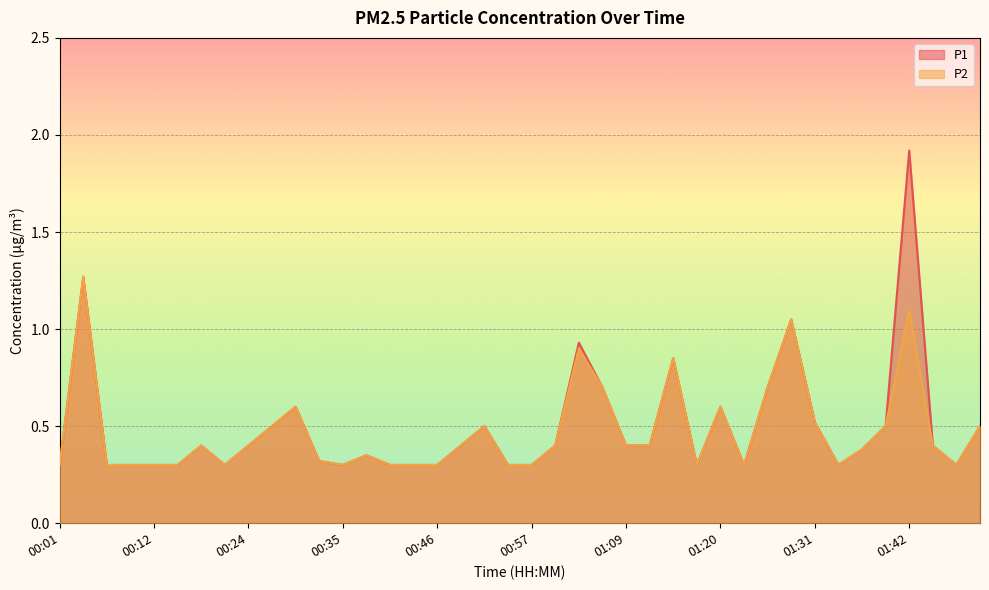

True or false: P1 and P2 cross at least once.

False